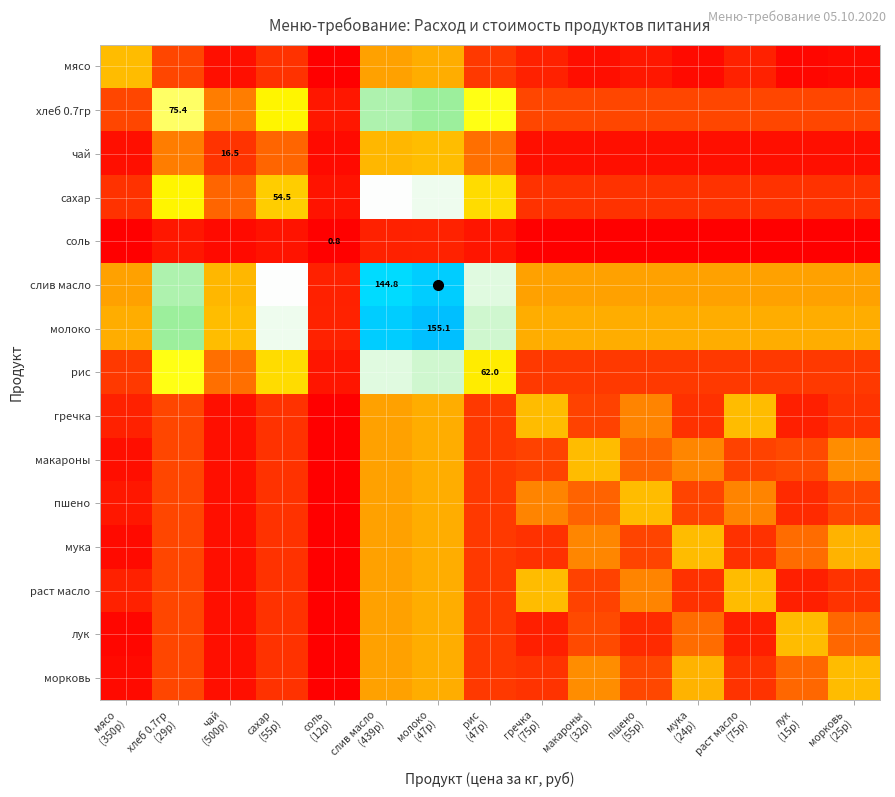

What is the difference between the maximum and minimum values in the соль series?

10.8